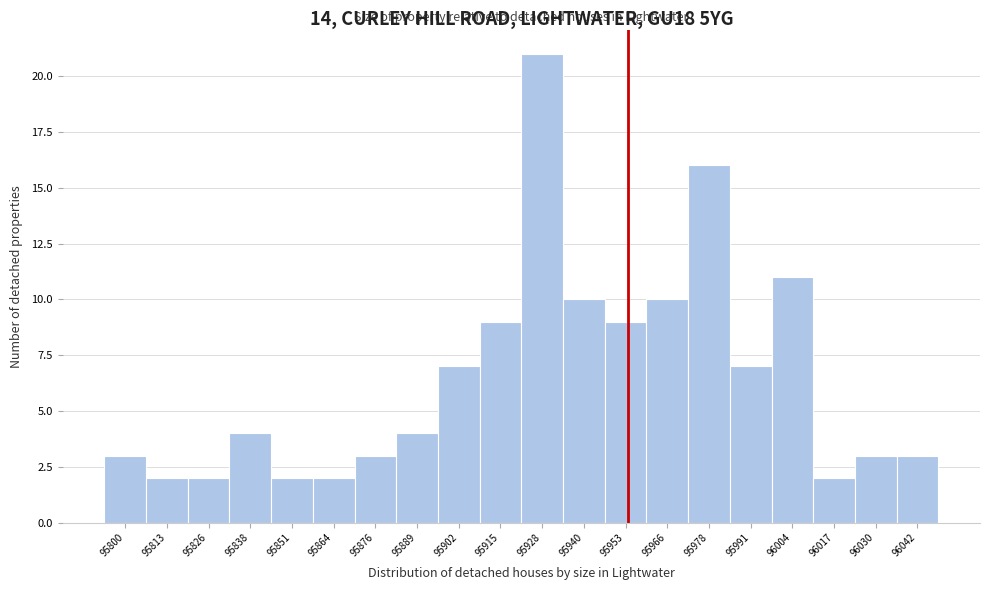

Reading left to right, transcribe all the data shown in this chart.

3	2	2	4	2	2	3	4	7	9	21	10	9	10	16	7	11	2	3	3